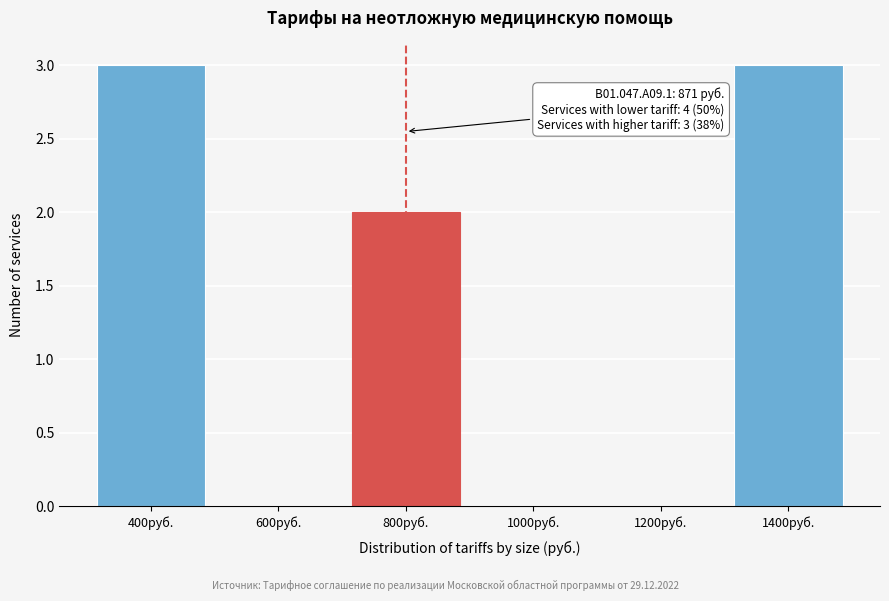

Reading left to right, what are all the values shown in this chart?

400руб.=3	600руб.=0	800руб.=2	1000руб.=0	1200руб.=0	1400руб.=3